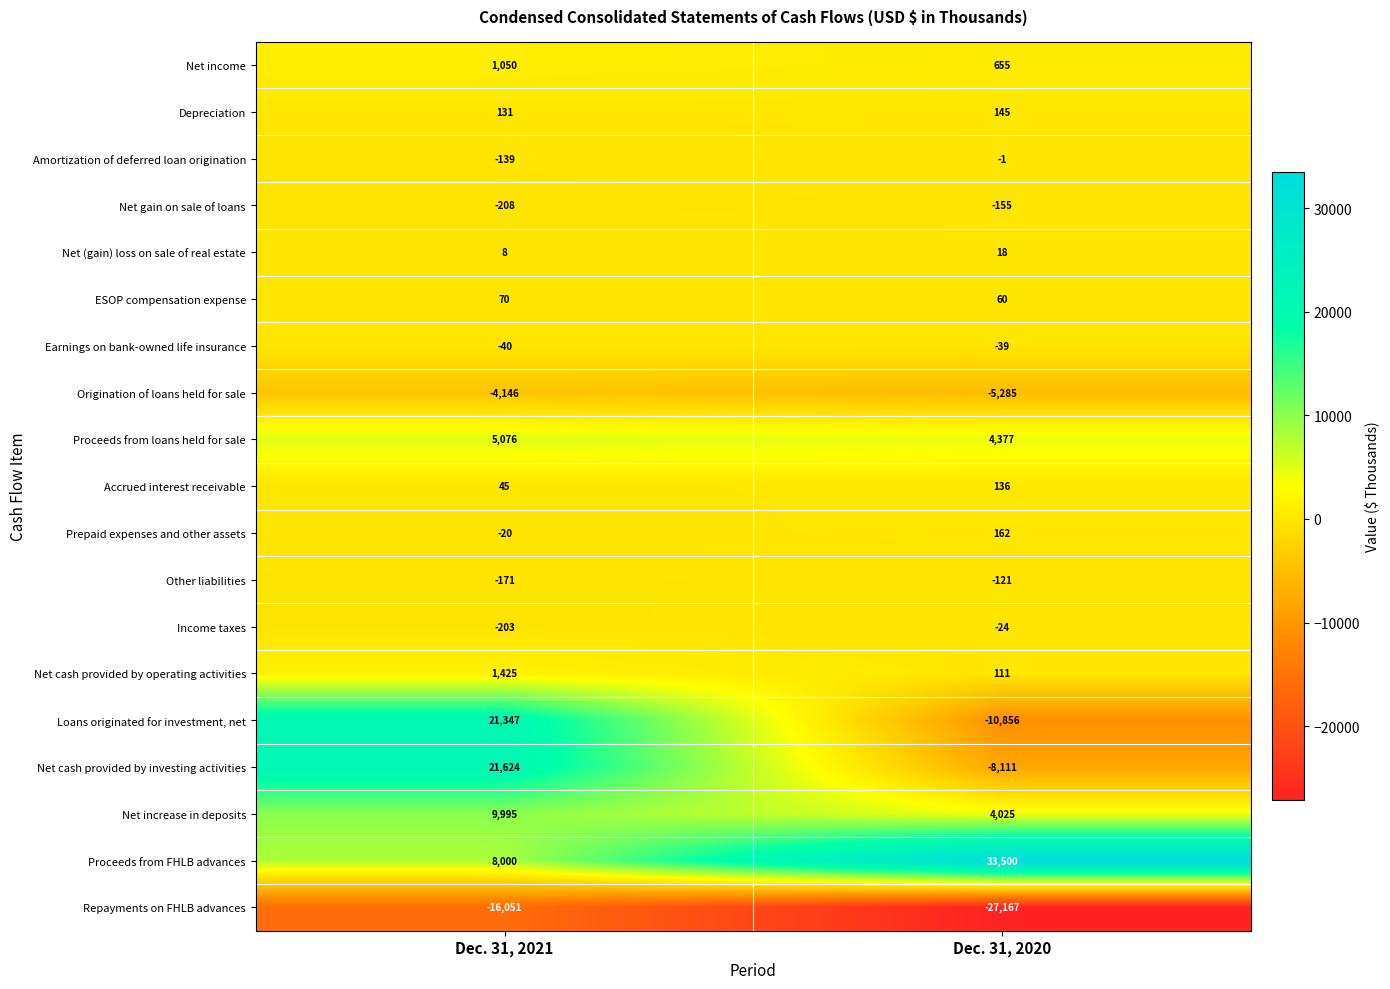

What is the greatest value displayed?

33500